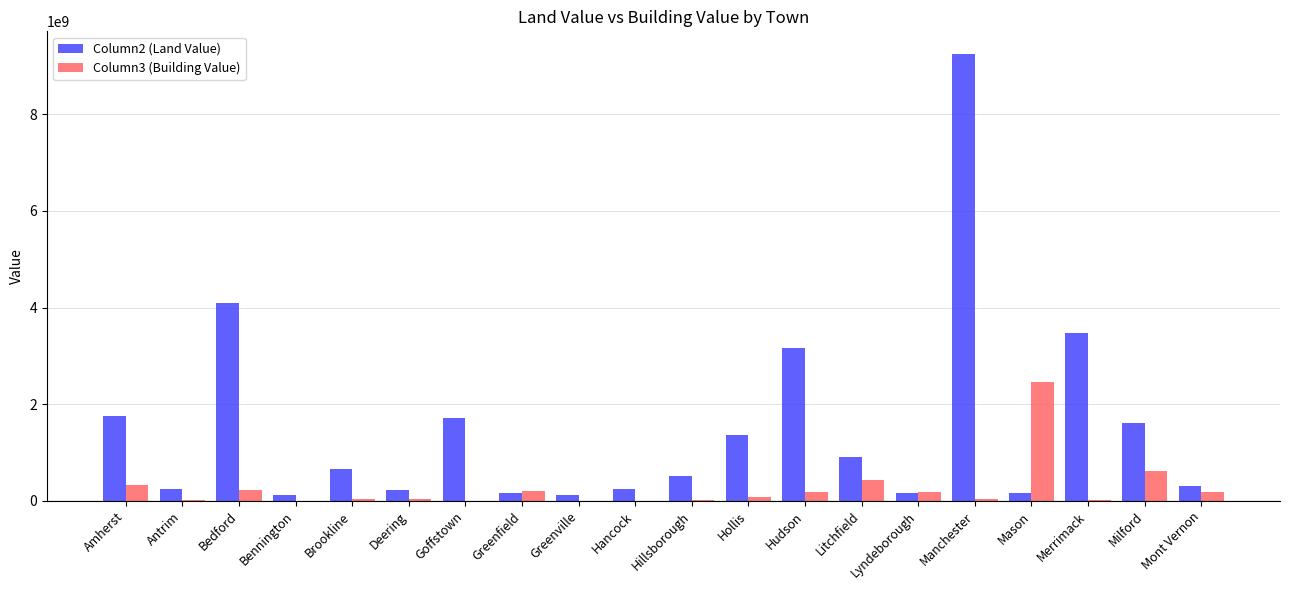

The Column3 (Building Value) series shows 2459025680 at Mason. True or false?

True